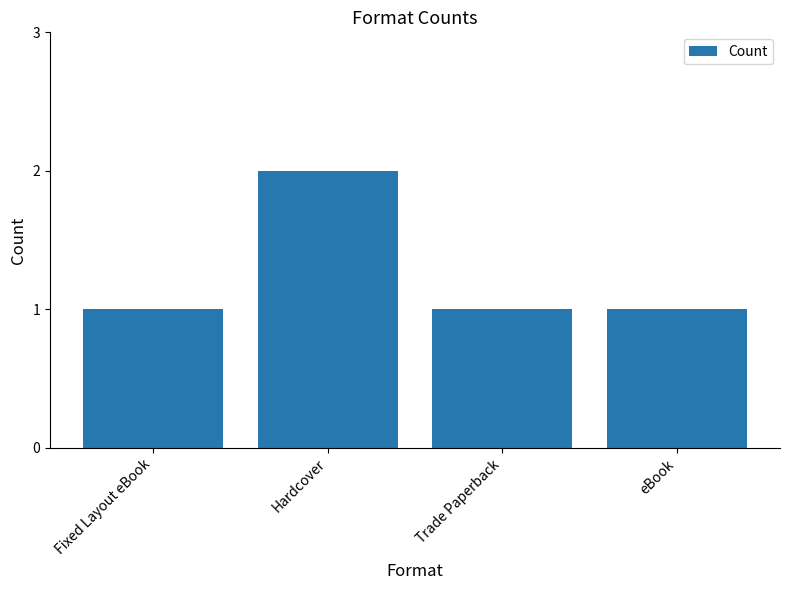

What is the minimum value shown in the chart?

1